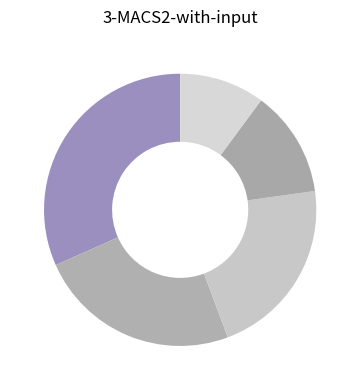

How many segments does this pie chart have?

5